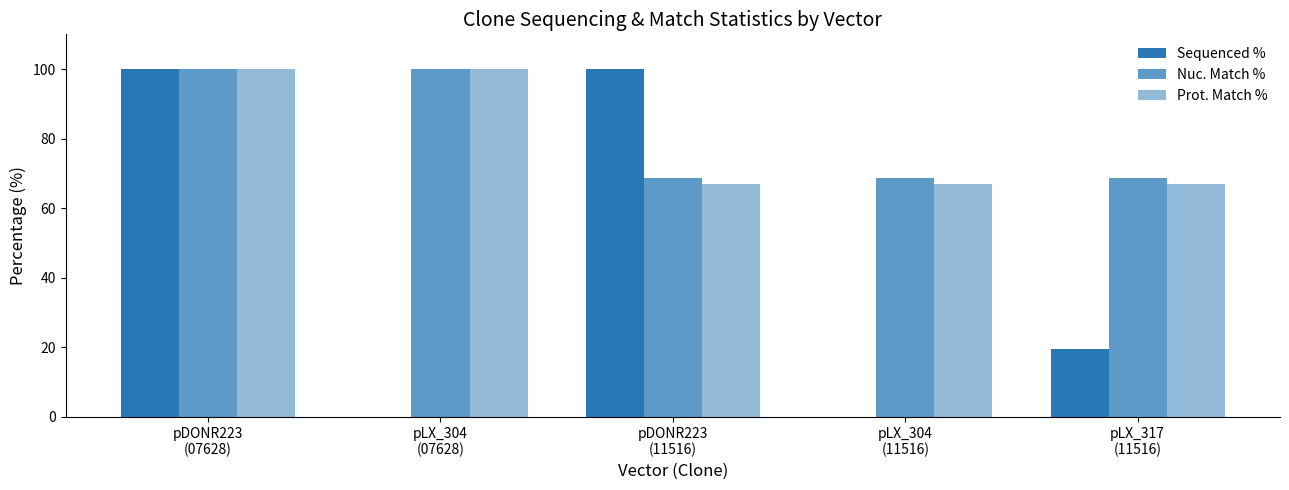

What is the label of the 4th bar from the right?

pLX_304
(07628)